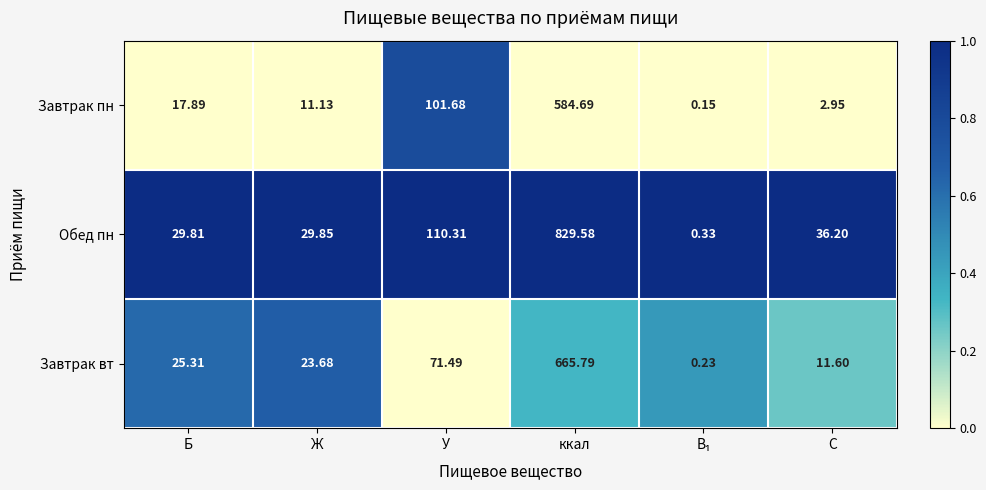

Which category has the highest value in the Обед пн series?

ккал